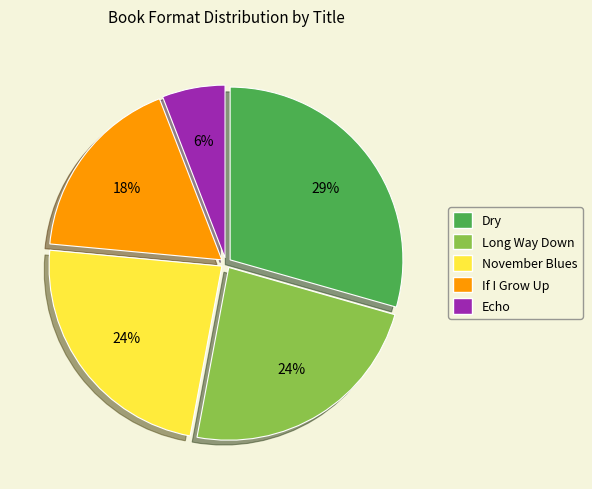

What percentage is the Dry slice, to the nearest percent?

29%